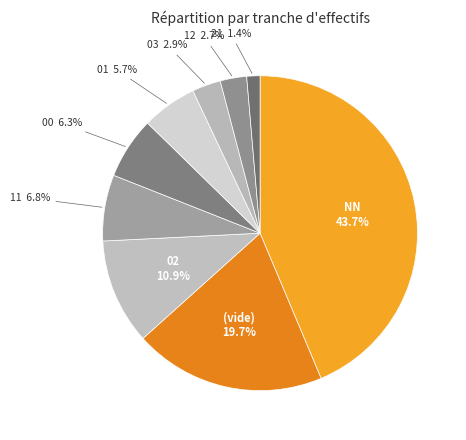

What is the ratio of the value at 21 to the value at 03?

0.5